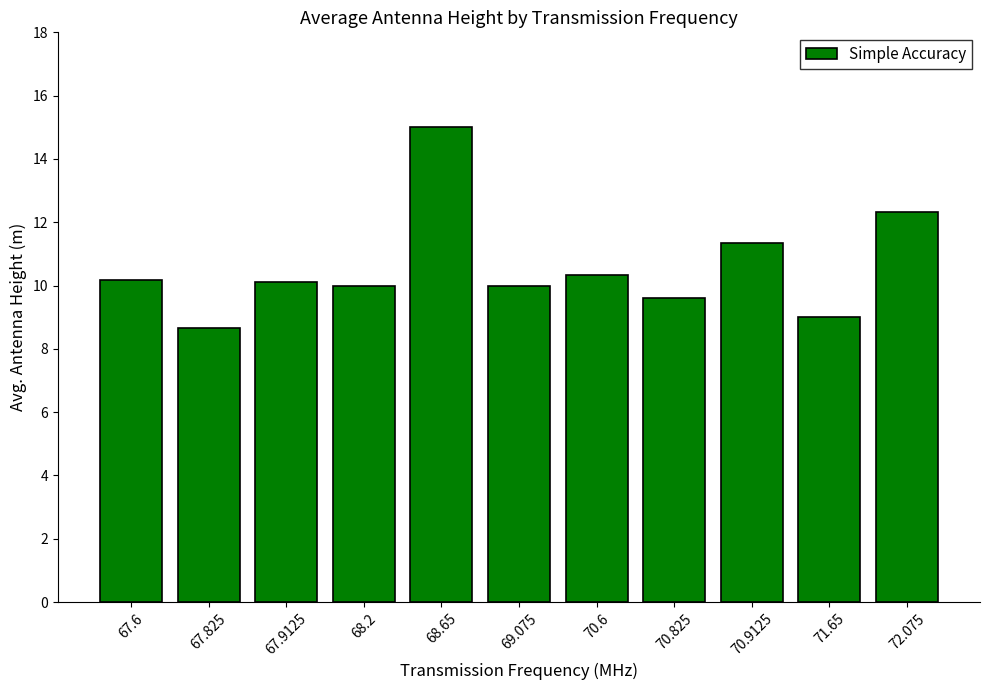

What is the maximum value shown in the chart?

15.0